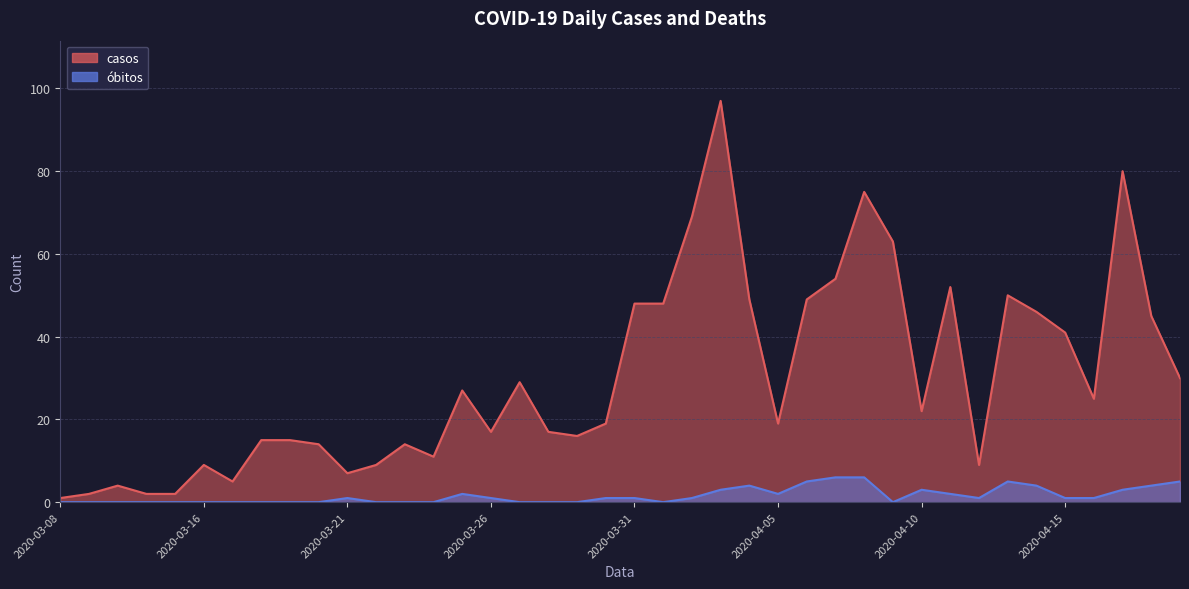

At which category does the chart reach its peak across all series?

2020-04-03